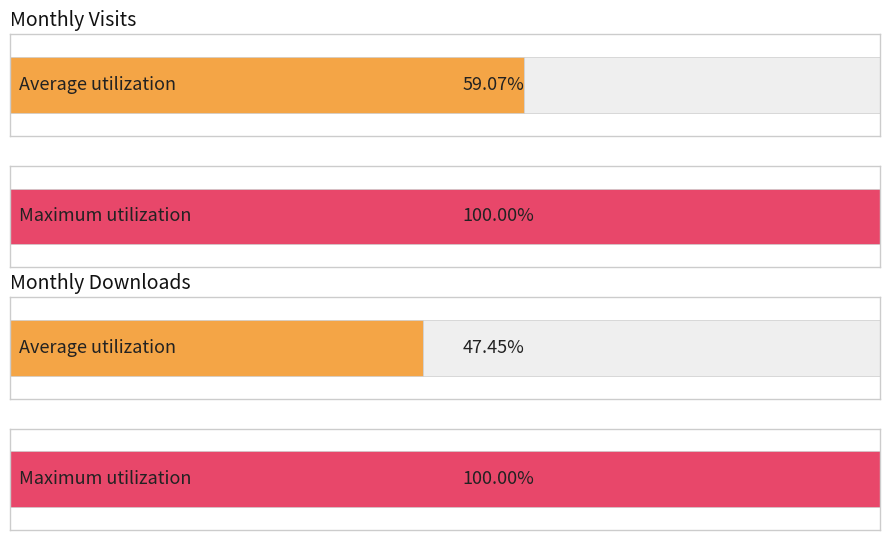

Rank the series at 2022-10 from lowest to highest value.

monthly_download_resource, monthly_visit